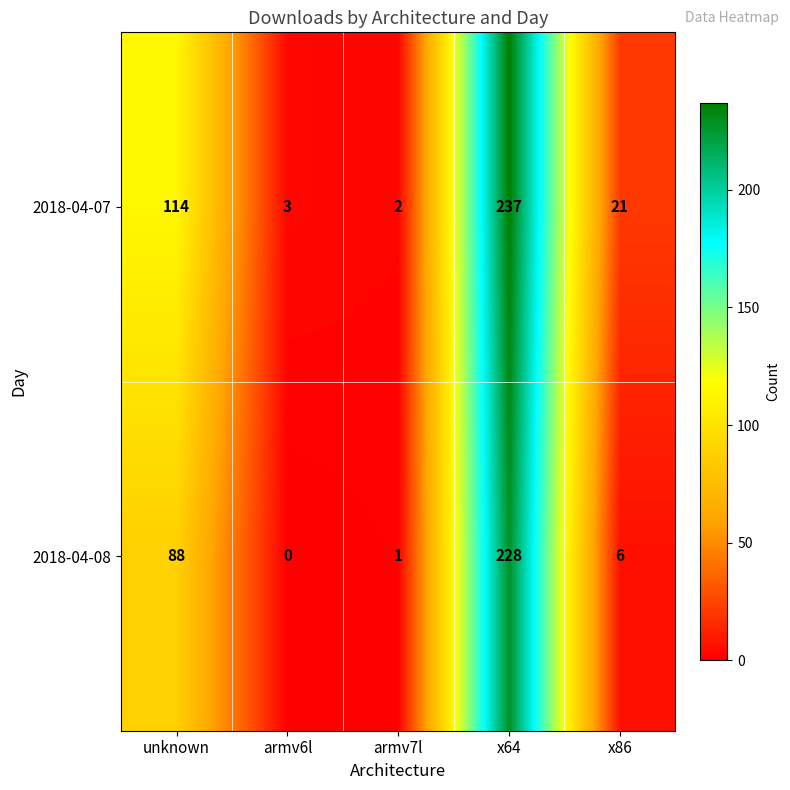

How many categories are shown in the chart?

5